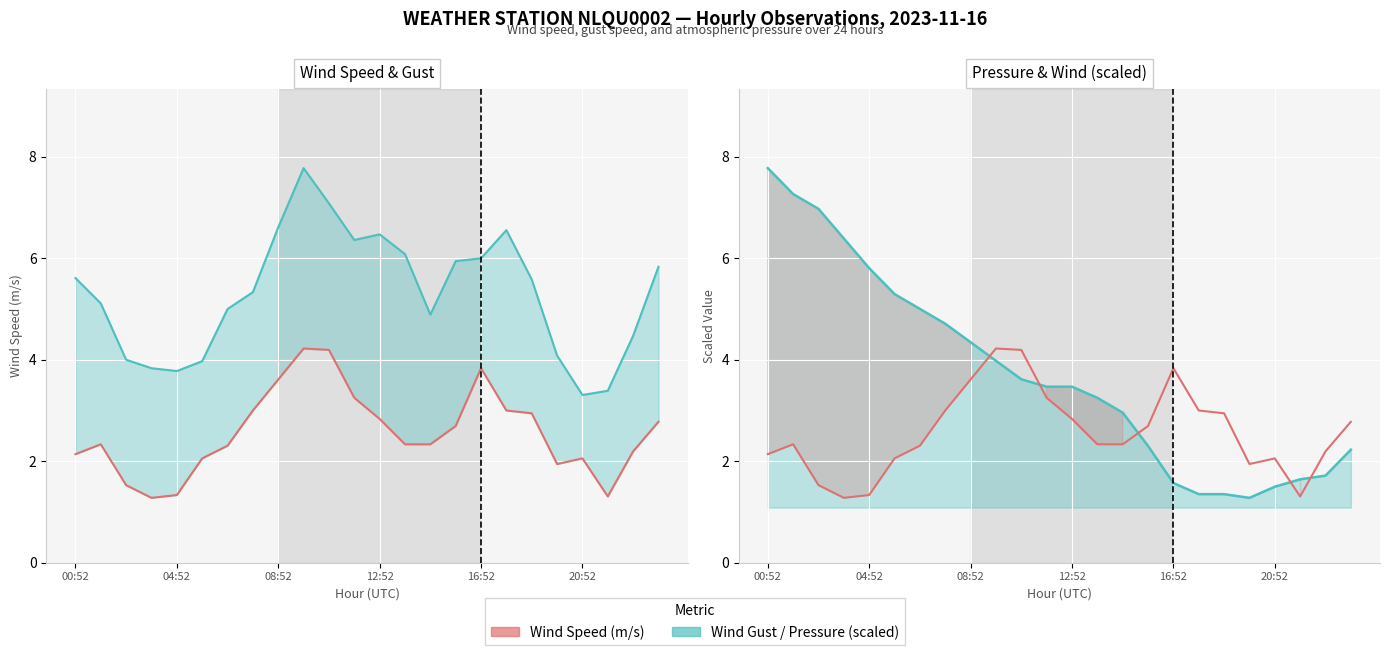

Which series has the largest total across all categories?

Wind Gust Speed